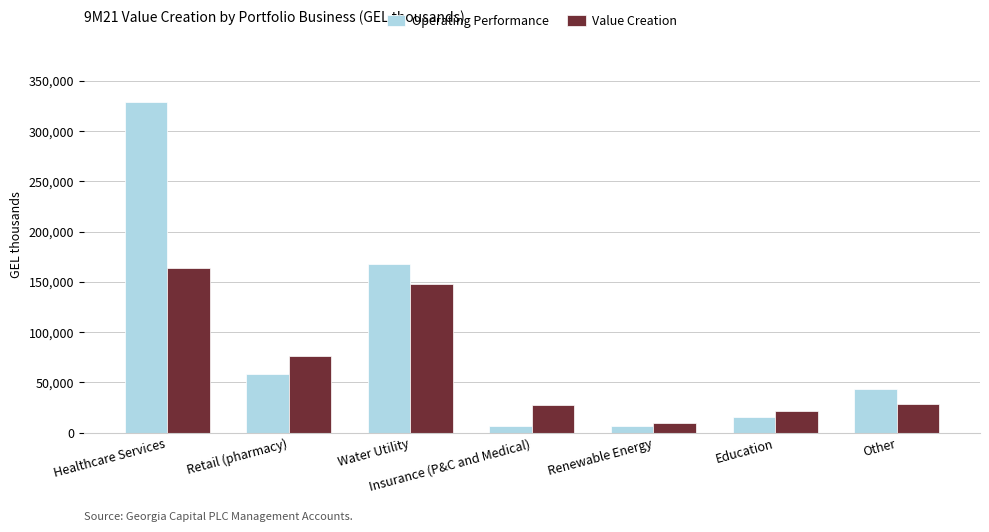

Is the value of Operating Performance at Healthcare Services greater than the value of Value Creation at Water Utility?

Yes